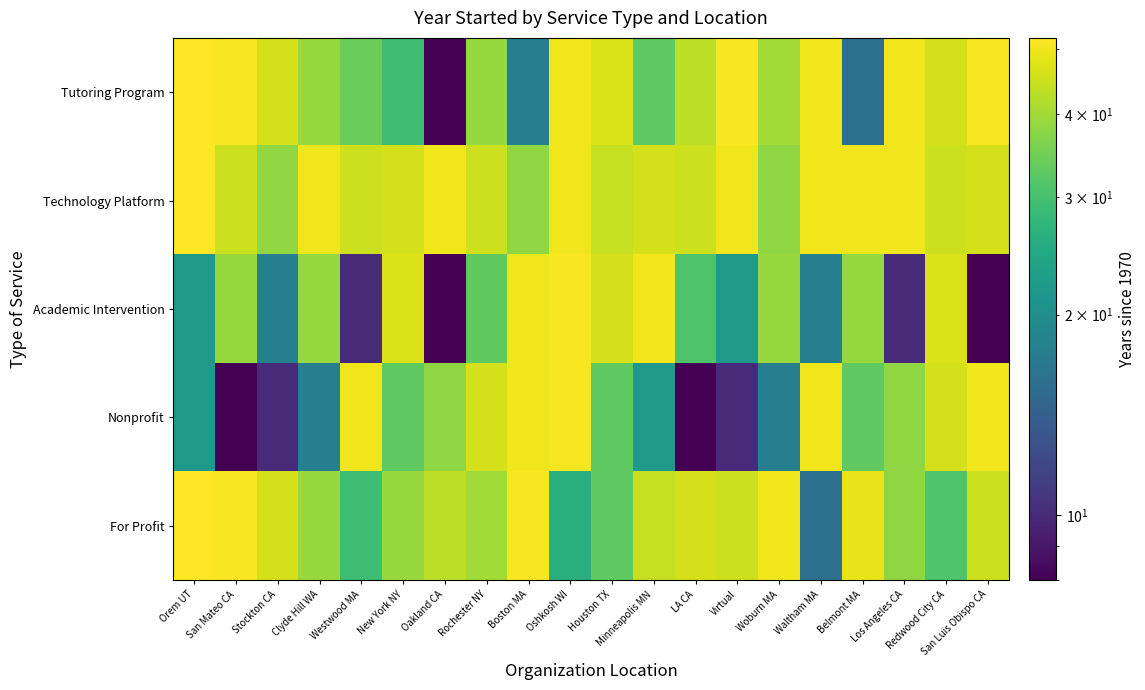

Rank the series at New York NY from lowest to highest value.

Tutoring Program, Nonprofit, For Profit, Technology Platform, Academic Intervention